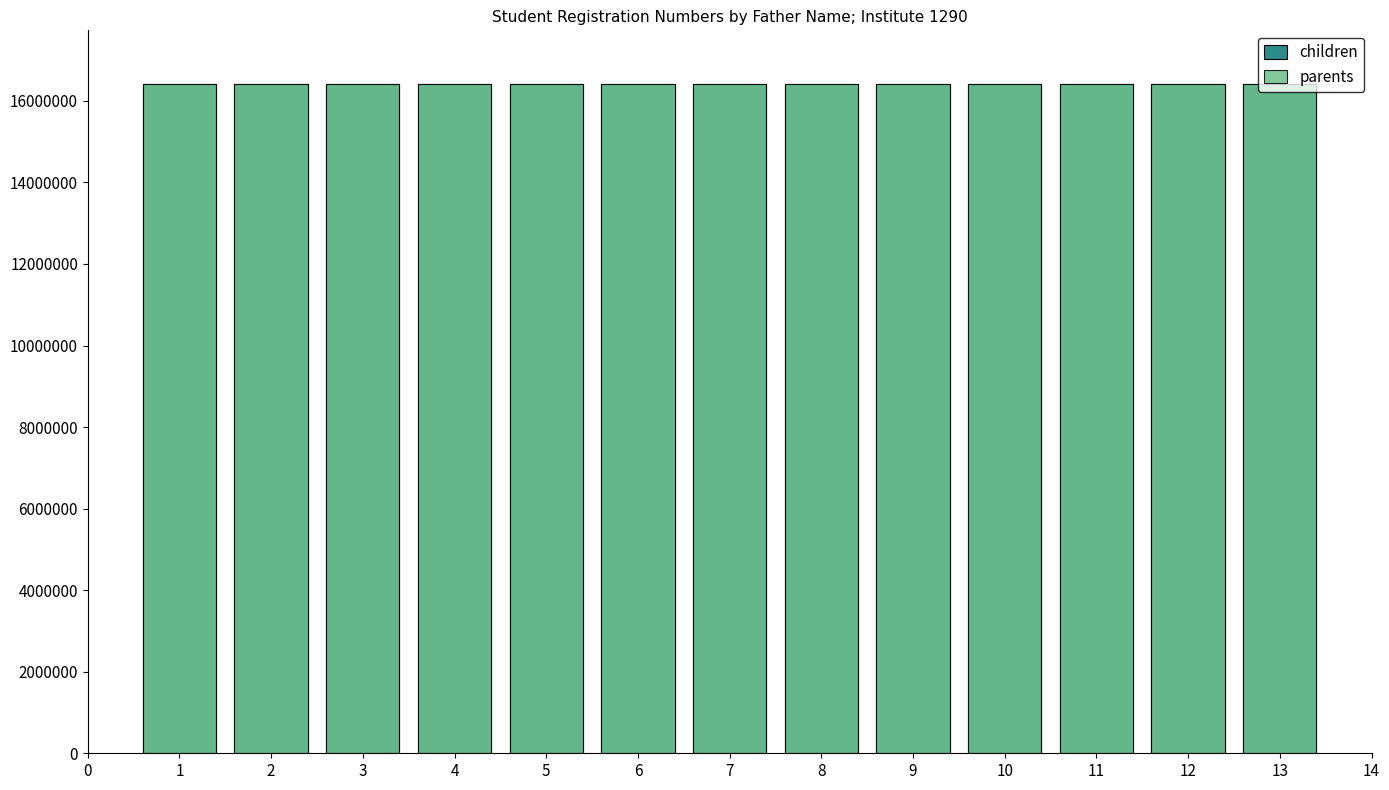

How many categories are shown in the chart?

13